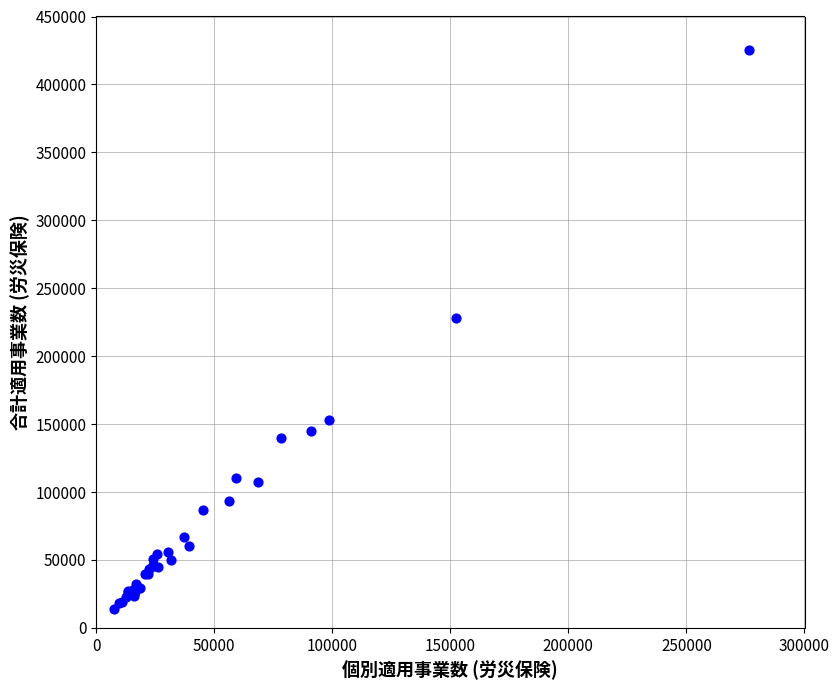

What Y value in the scatter plot is closest to 219510?

227973